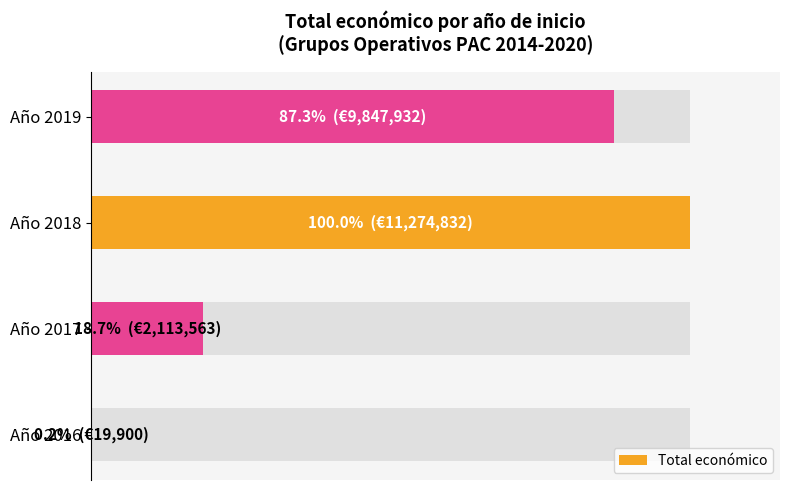

What is the difference between the second highest and second lowest values?

68.6